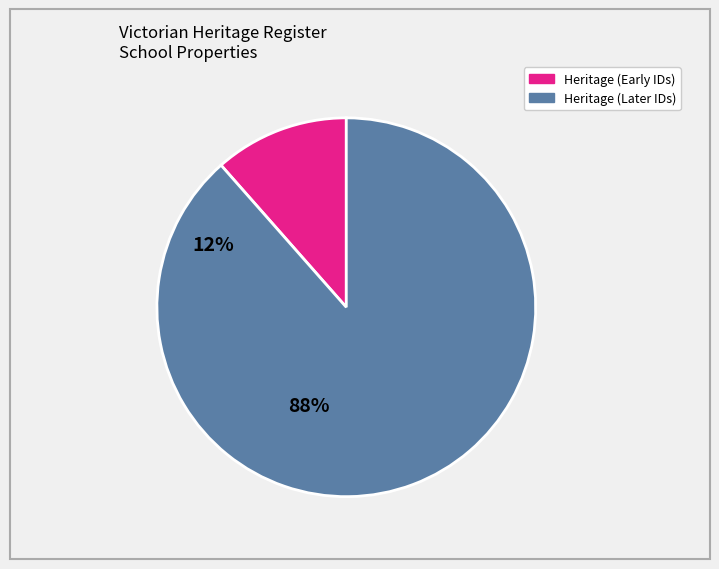

Is there a majority slice in this chart?

Yes